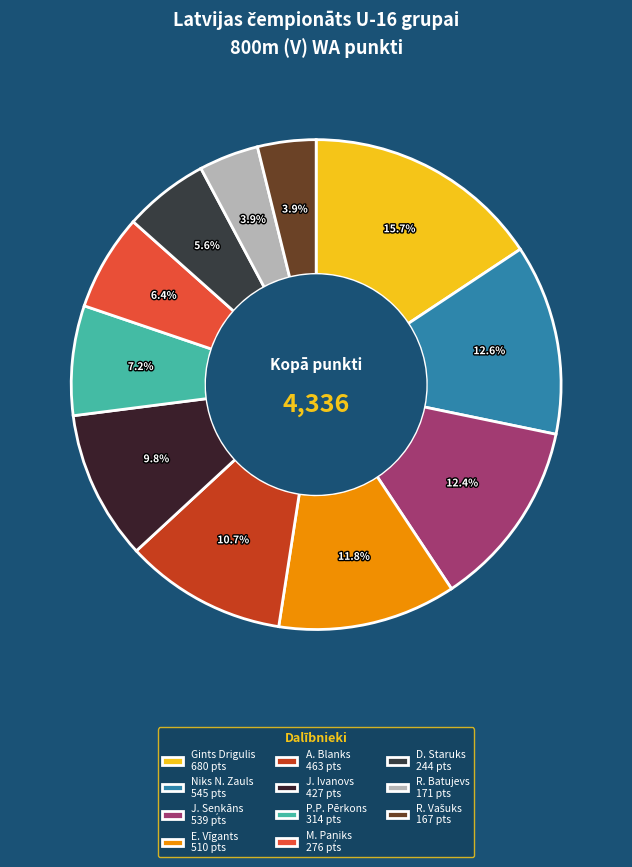

Which slice is the largest?

Gints Drigulis 680 pts